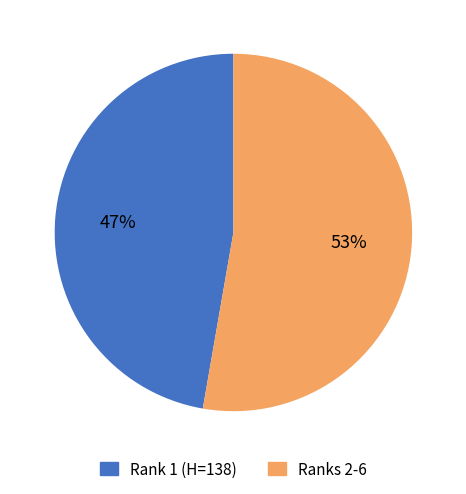

Count the number of slices in the pie.

2